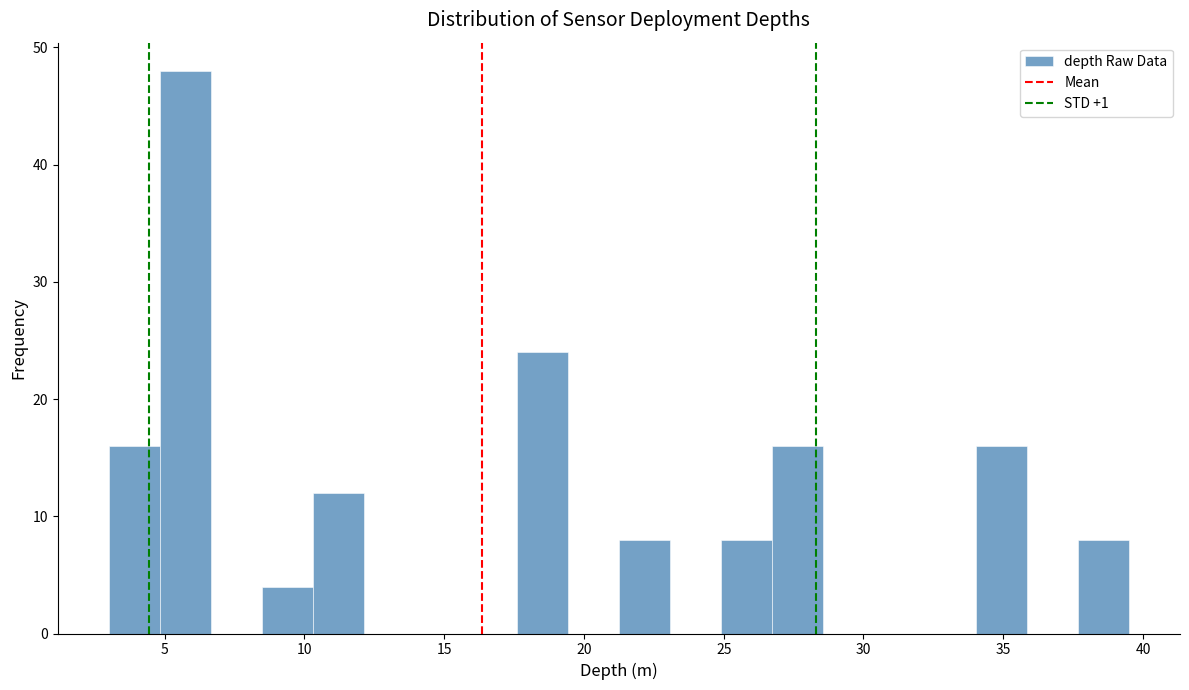

Around what value on the x-axis is the tallest bar? Give the approximate position of its centre, as read against the axis.

5.5